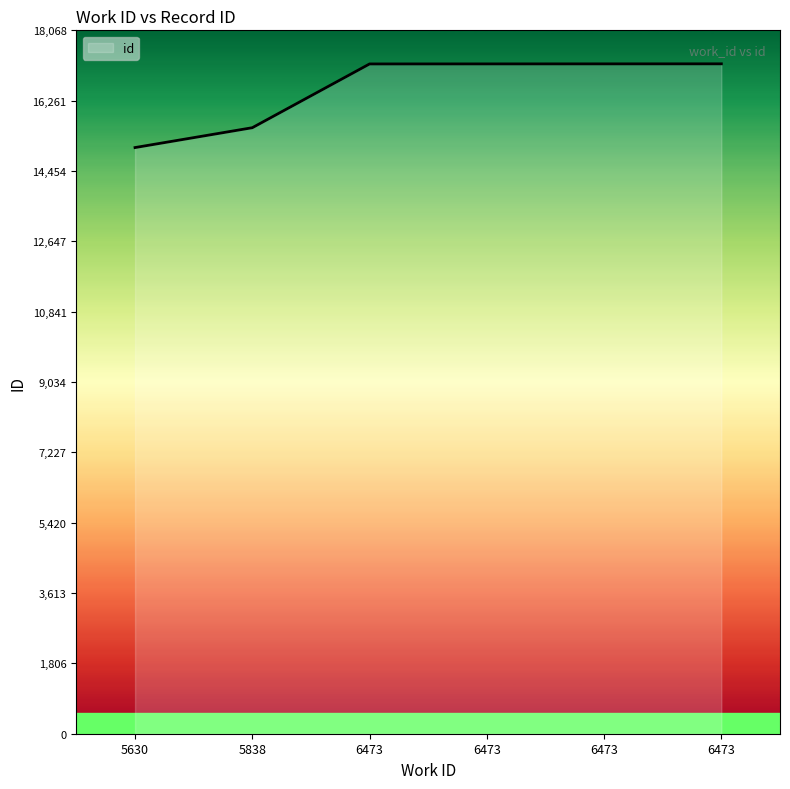

What is the ratio of the value at 6473 to the value at 5838?

1.1